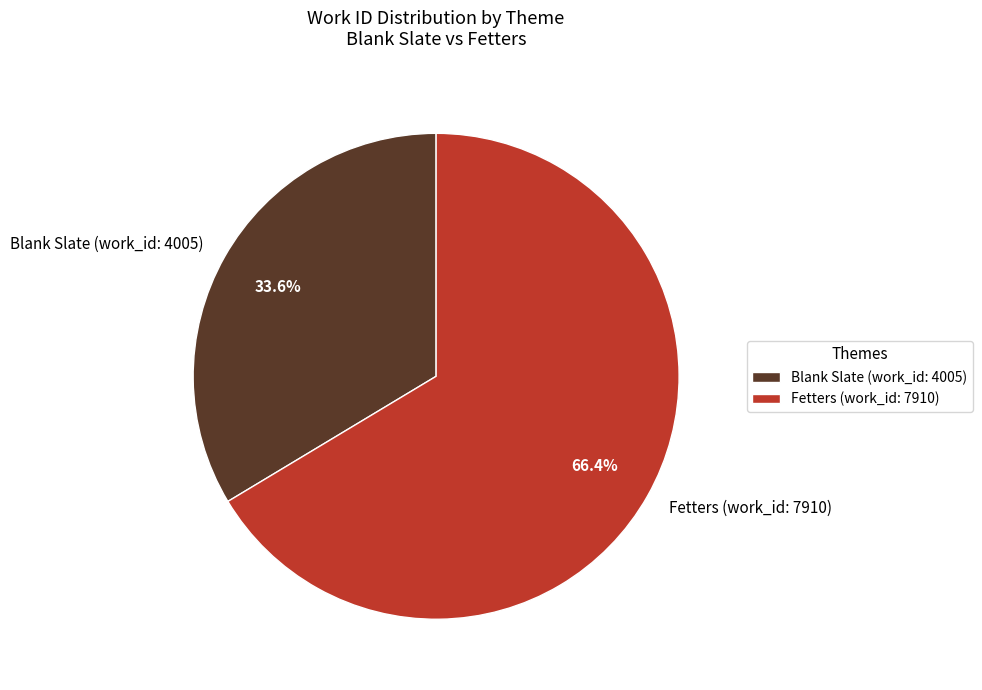

Combined, what portion of the pie is Blank Slate (work_id: 4005) and Fetters (work_id: 7910)?

100.0%